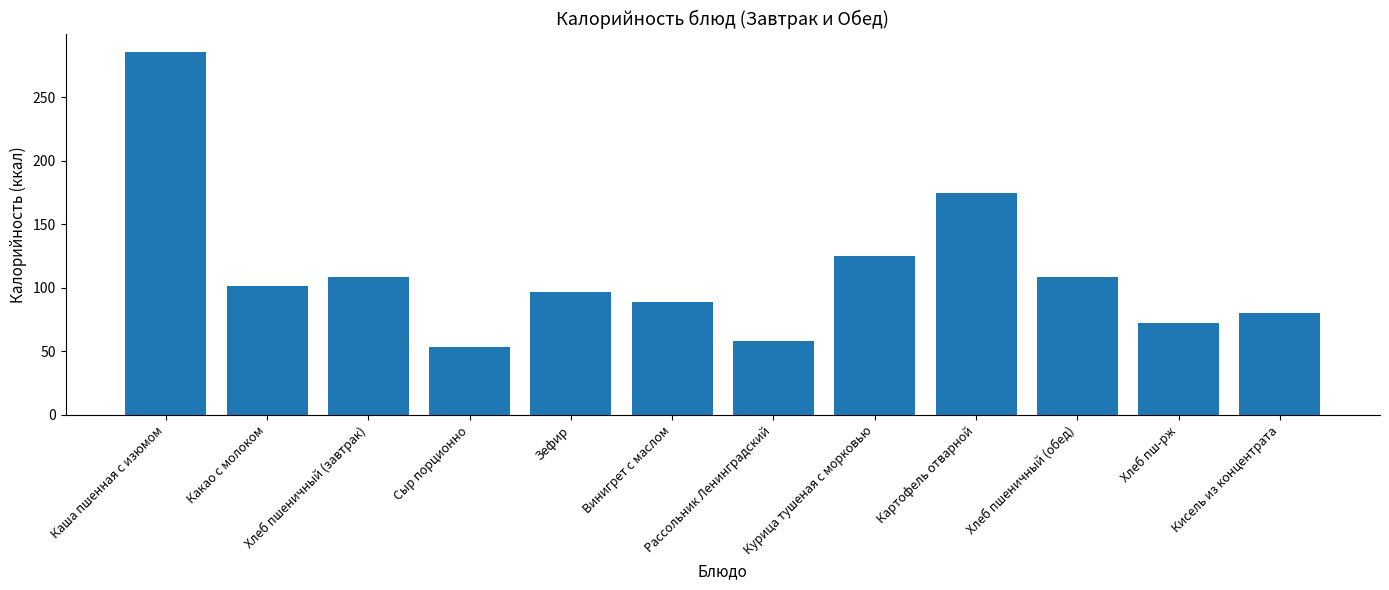

What is the approximate value at Сыр порционно?

53.6